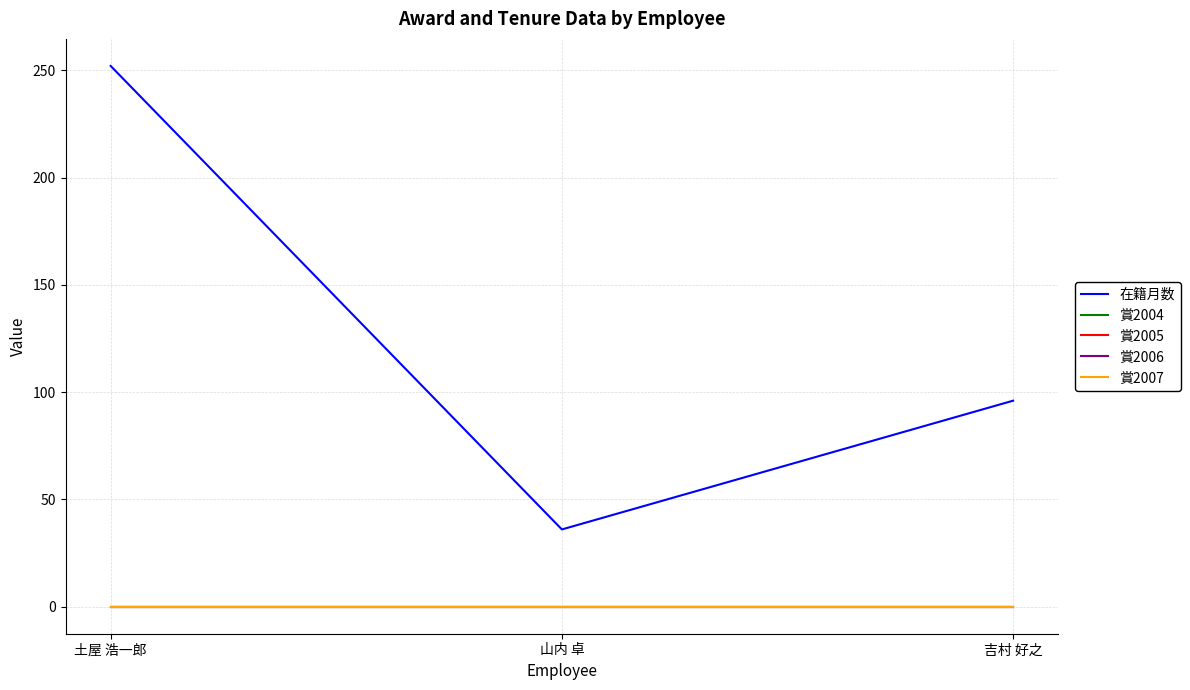

At how many categories does at least one series exceed 185?

1